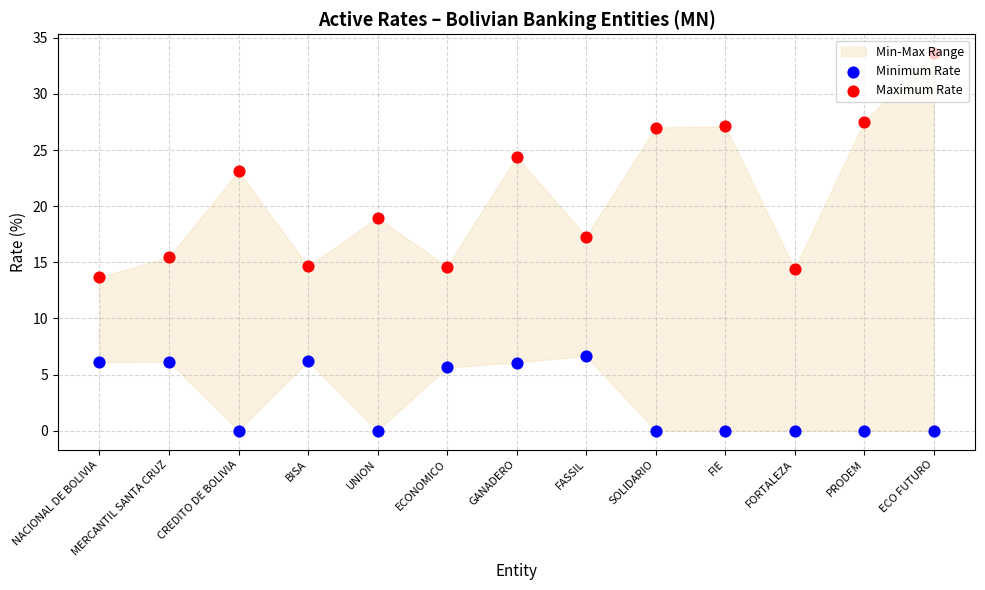

What is the total value across all series at PRODEM?

27.5